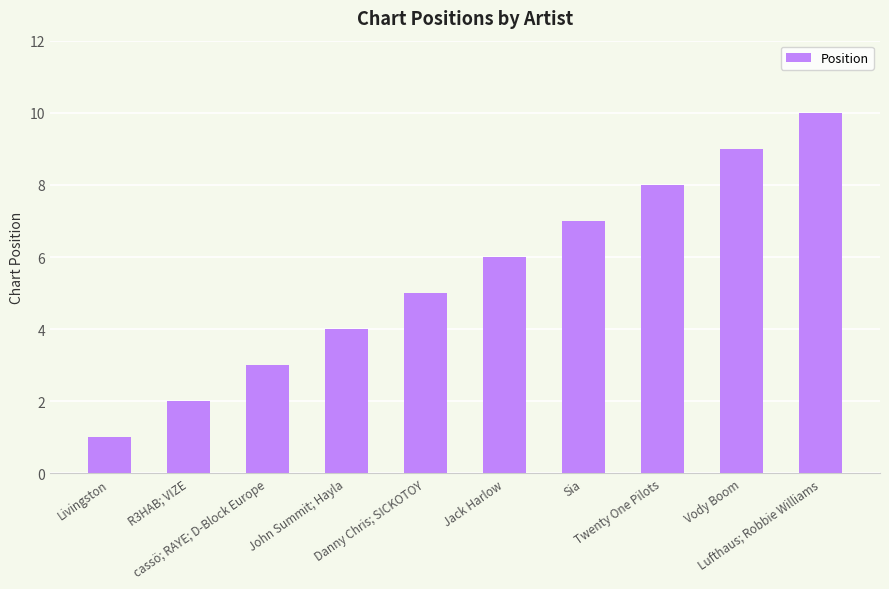

Reading left to right, what are all the values shown in this chart?

Livingston=1	R3HAB; VIZE=2	cassö; RAYE; D-Block Europe=3	John Summit; Hayla=4	Danny Chris; SICKOTOY=5	Jack Harlow=6	Sia=7	Twenty One Pilots=8	Vody Boom=9	Lufthaus; Robbie Williams=10